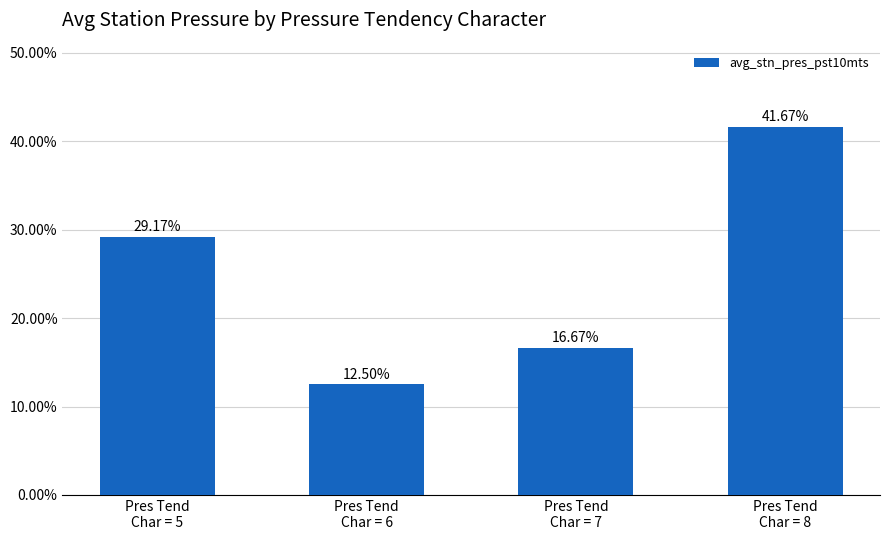

What is the greatest value displayed?

0.4